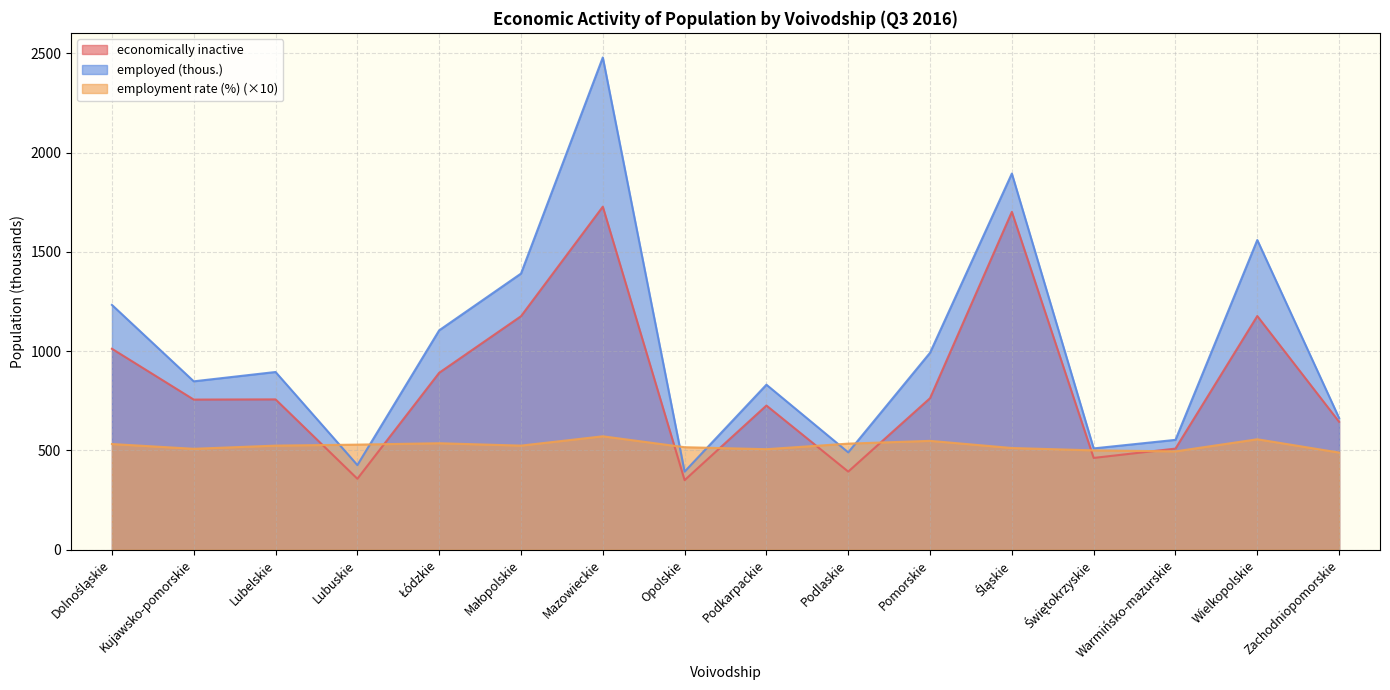

Reading left to right, list all the values displayed in this chart.

economically inactive: 1012	756	757	357	891	1176	1728	350	726	393	763	1702	462	509	1177	644
employment rate (%): 532	508	524	529	536	524	571	516	506	534	548	512	500	495	556	489
employed (thous.): 1233	848	895	426	1105	1391	2480	393	831	490	992	1895	510	553	1560	663